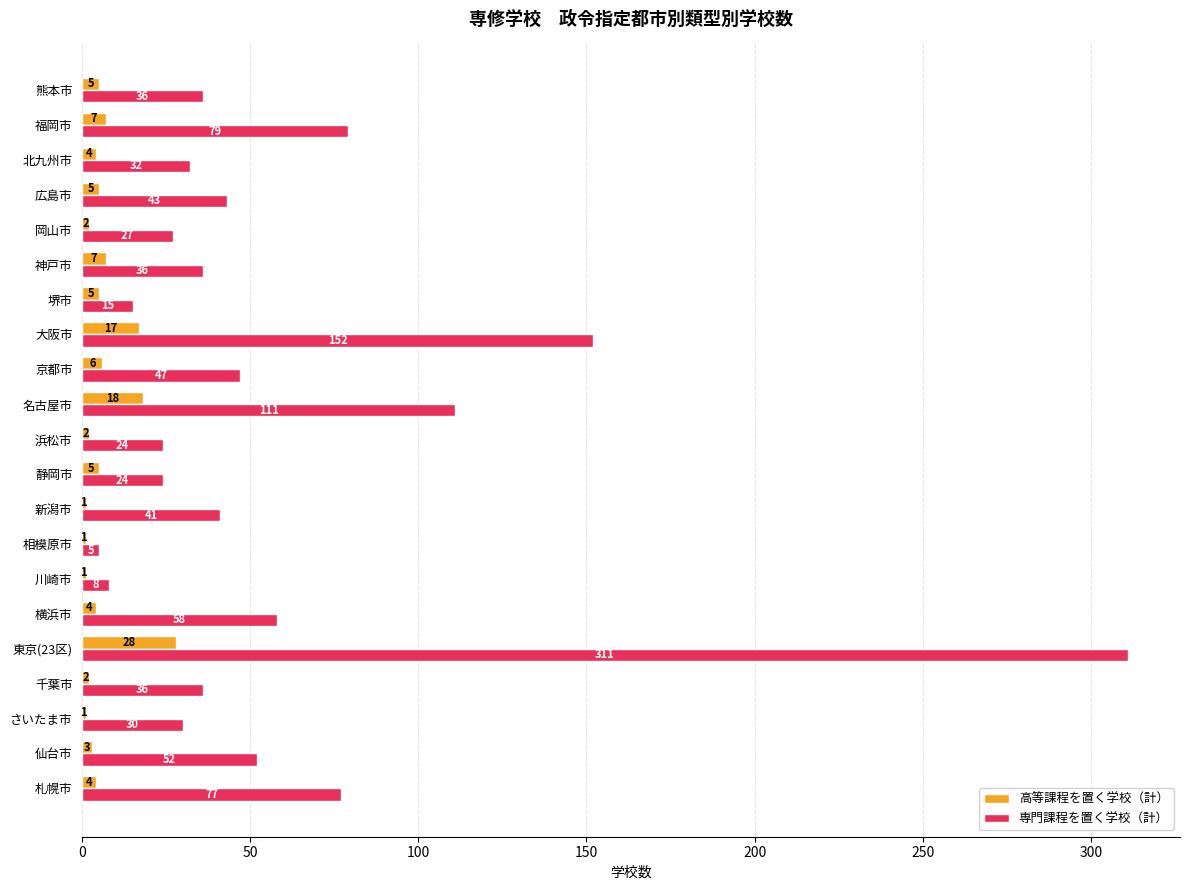

Count the number of data series in this chart.

2